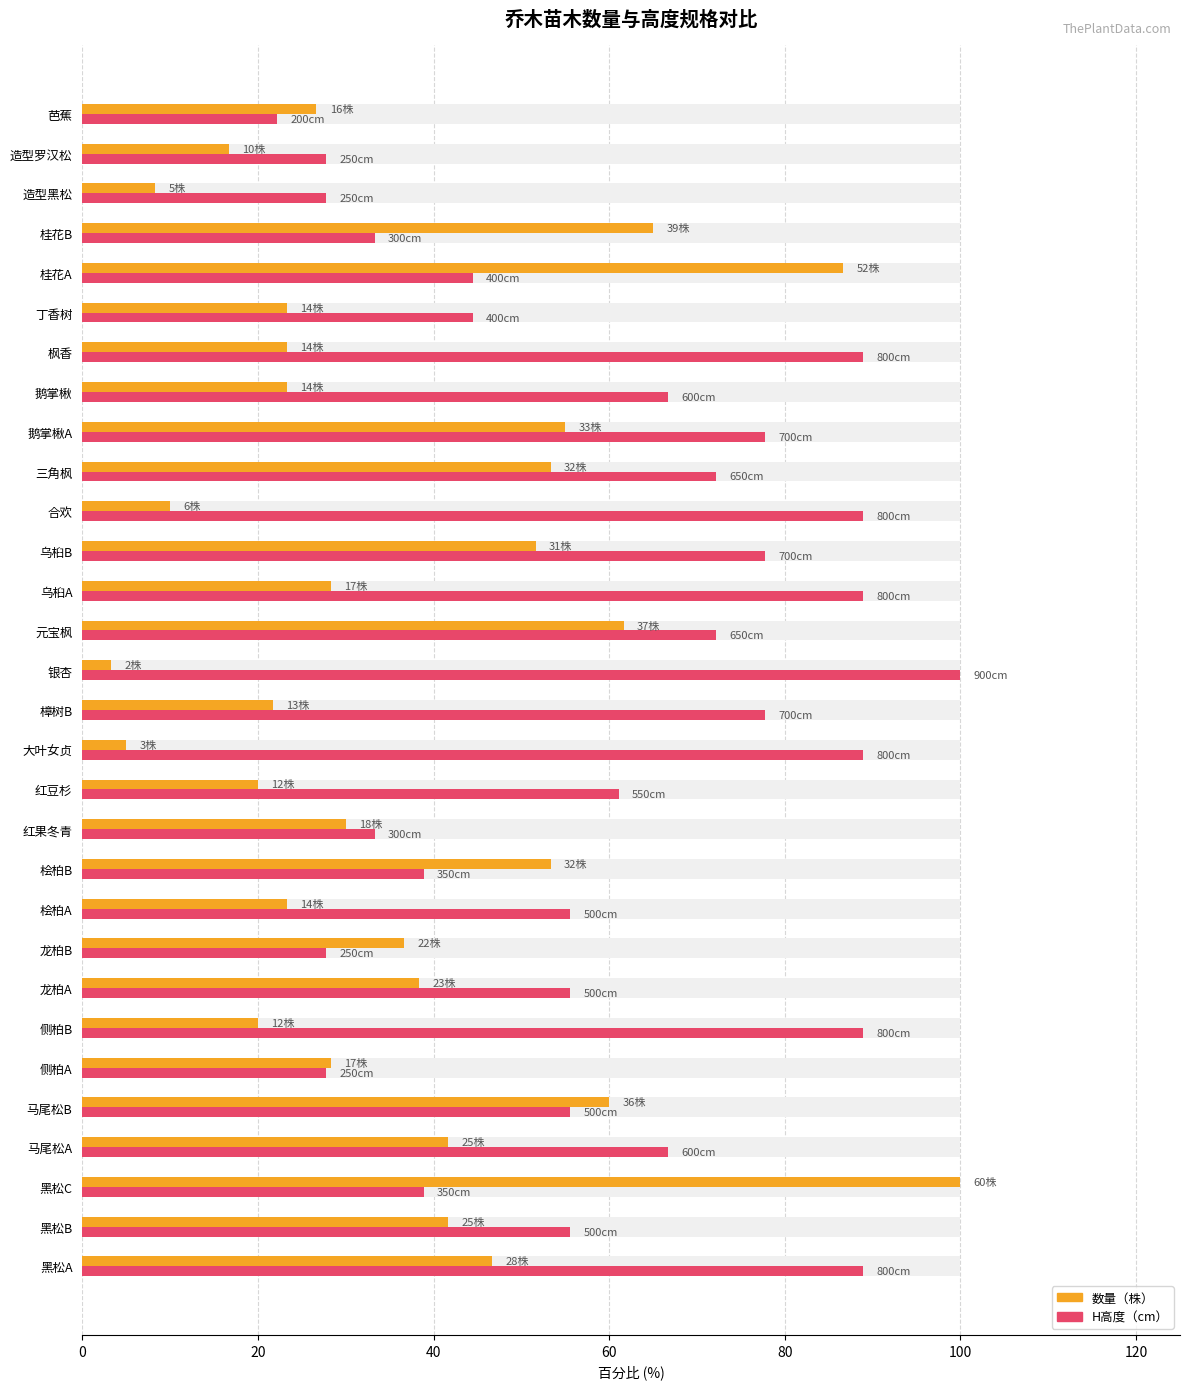

Reading left to right, extract all data points from this chart.

数量（株）: 46.7	41.7	100.0	41.7	60.0	28.3	20.0	38.3	36.7	23.3	53.3	30.0	20.0	5.0	21.7	3.3	61.7	28.3	51.7	10.0	53.3	55.0	23.3	23.3	23.3	86.7	65.0	8.3	16.7	26.7
H高度（cm）: 88.9	55.6	38.9	66.7	55.6	27.8	88.9	55.6	27.8	55.6	38.9	33.3	61.1	88.9	77.8	100.0	72.2	88.9	77.8	88.9	72.2	77.8	66.7	88.9	44.4	44.4	33.3	27.8	27.8	22.2